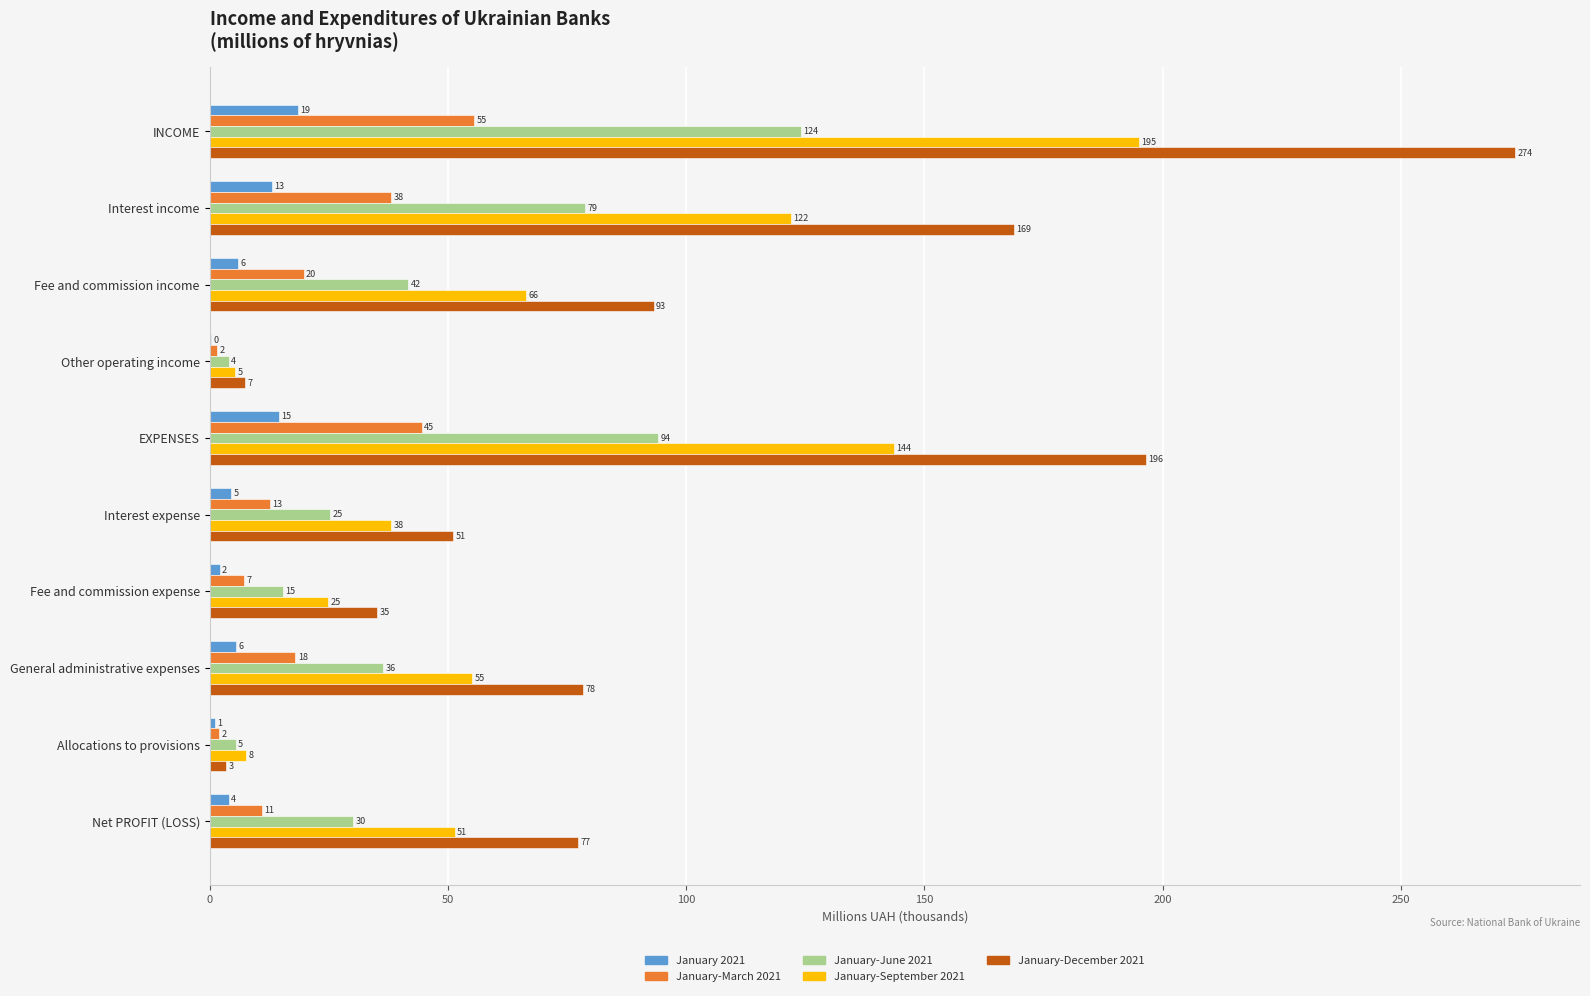

Count the number of data series in this chart.

5